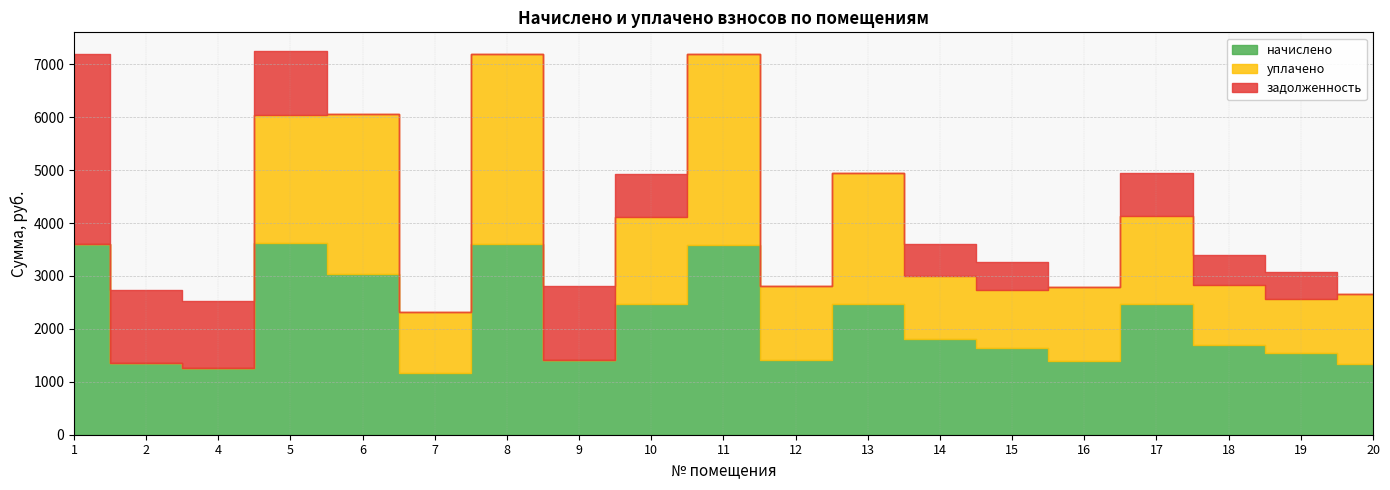

What is the spread (max minus min) of values at 6?

3029.8